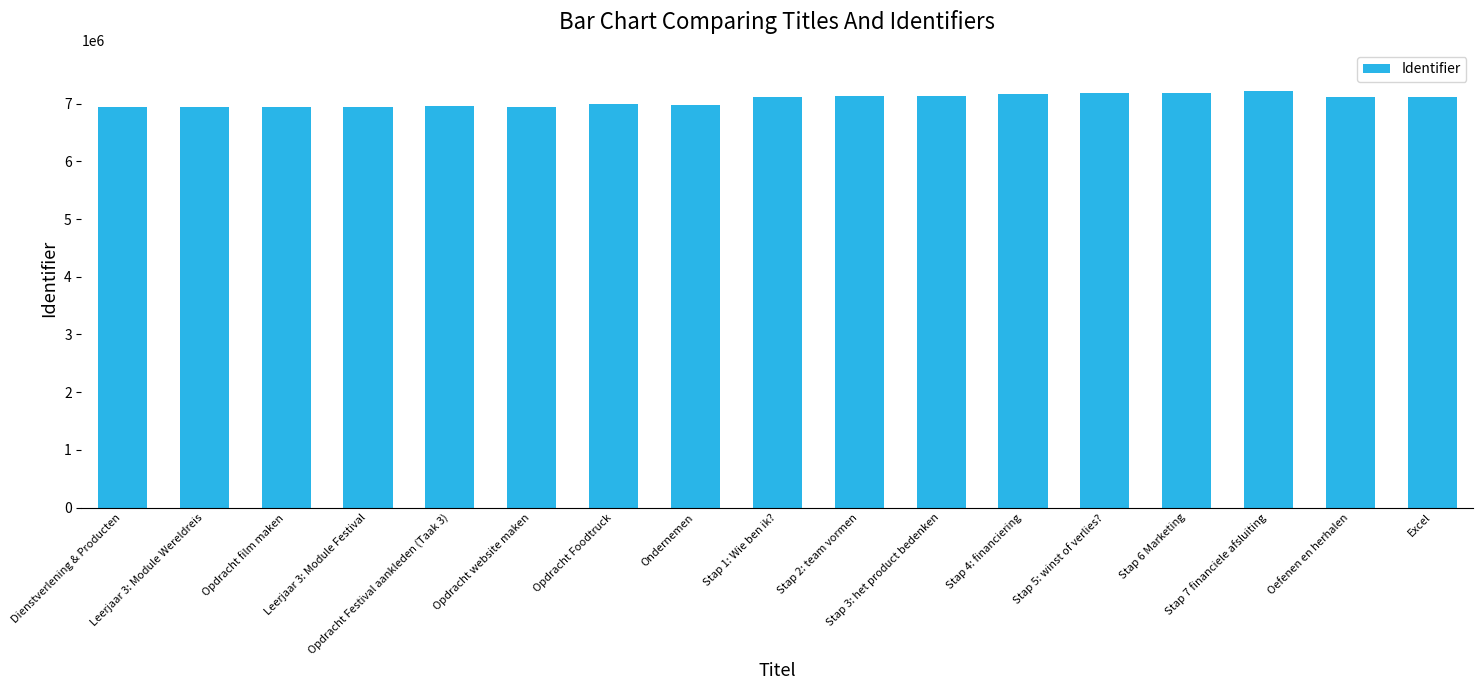

What is the greatest value displayed?

7212073